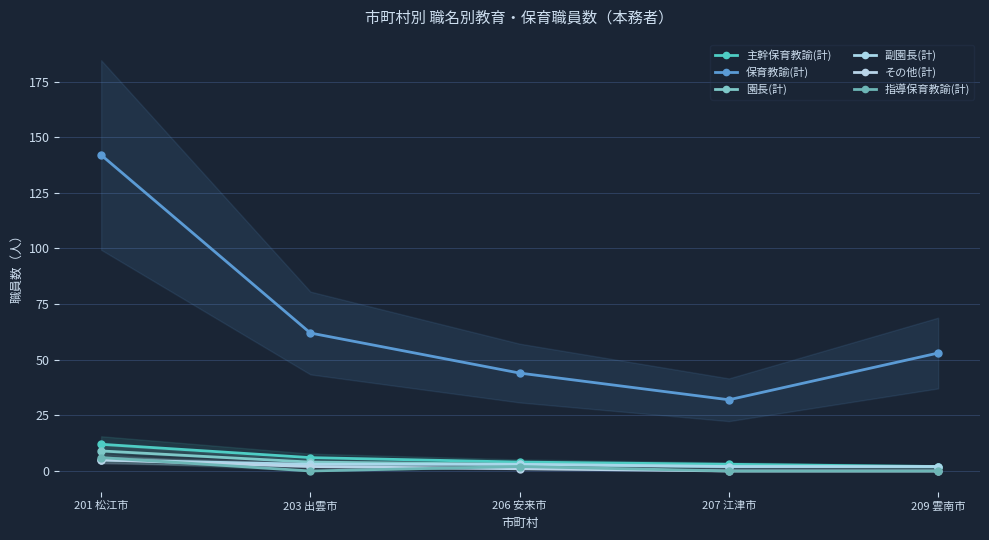

At which category is the sum across all series the highest?

201 松江市